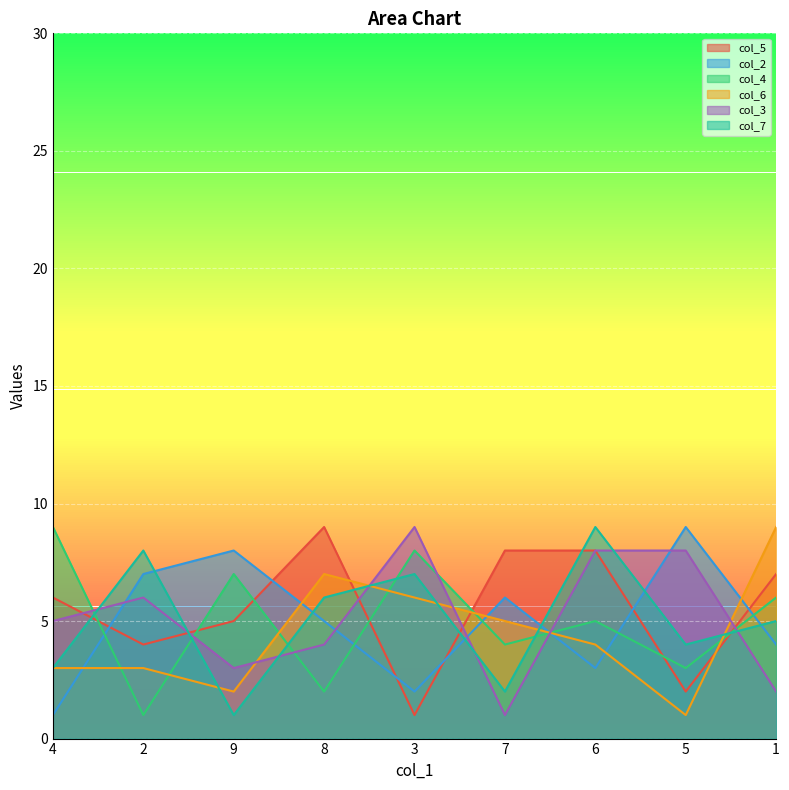

How many values in the col_3 series exceed 5?

4